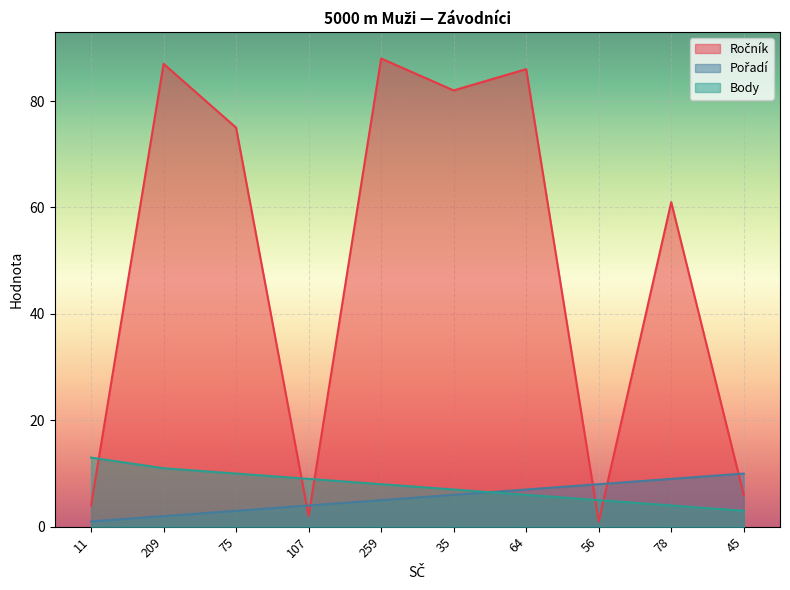

Which series has the widest spread of values?

Ročník